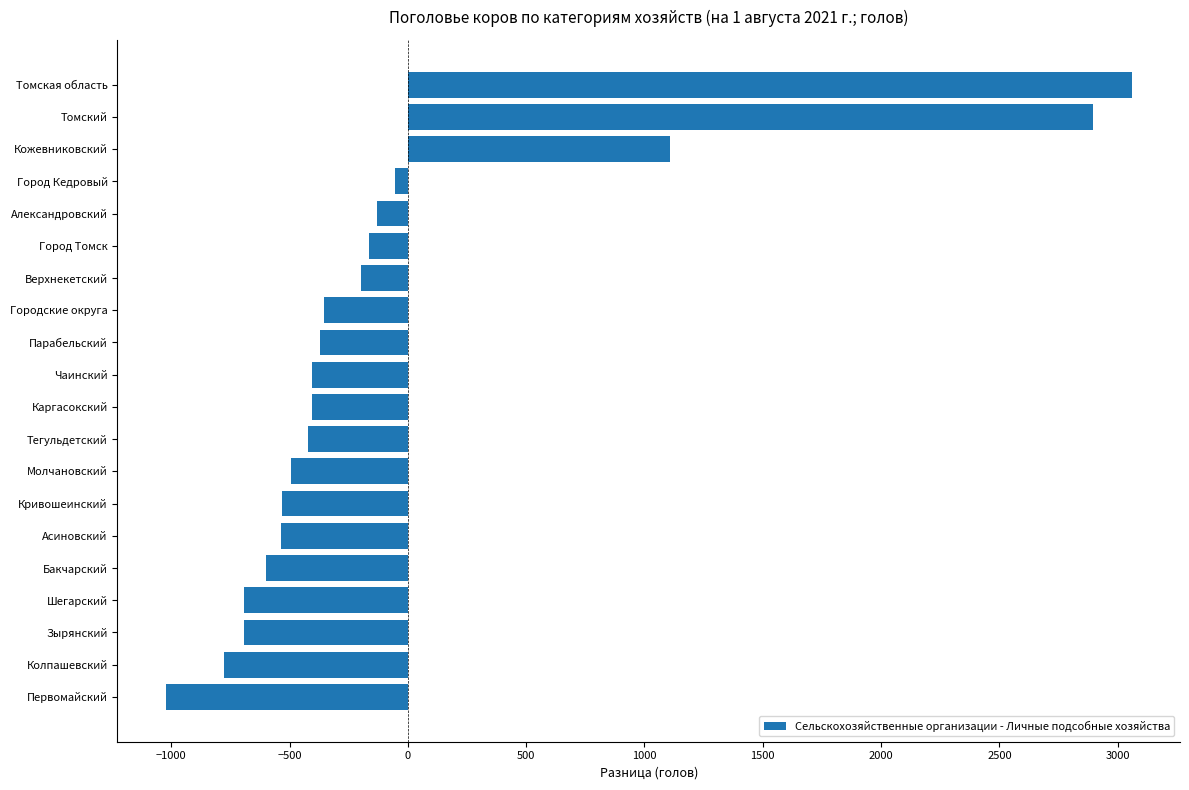

Where is the data nearest to the value 1018?

Кожевниковский